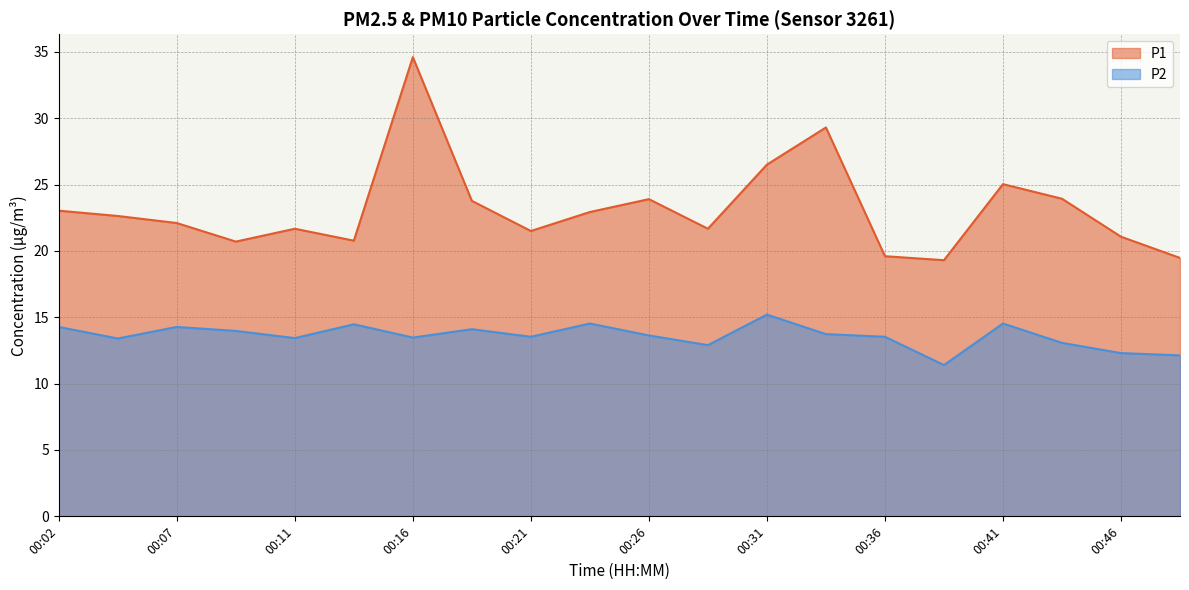

Is it true that P2 equals 6.4 at 00:02?

False